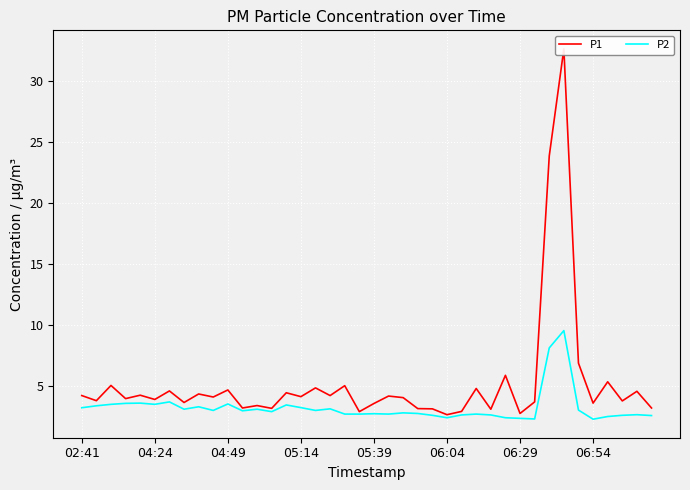

What is the difference between the highest and lowest values at 16?

1.8